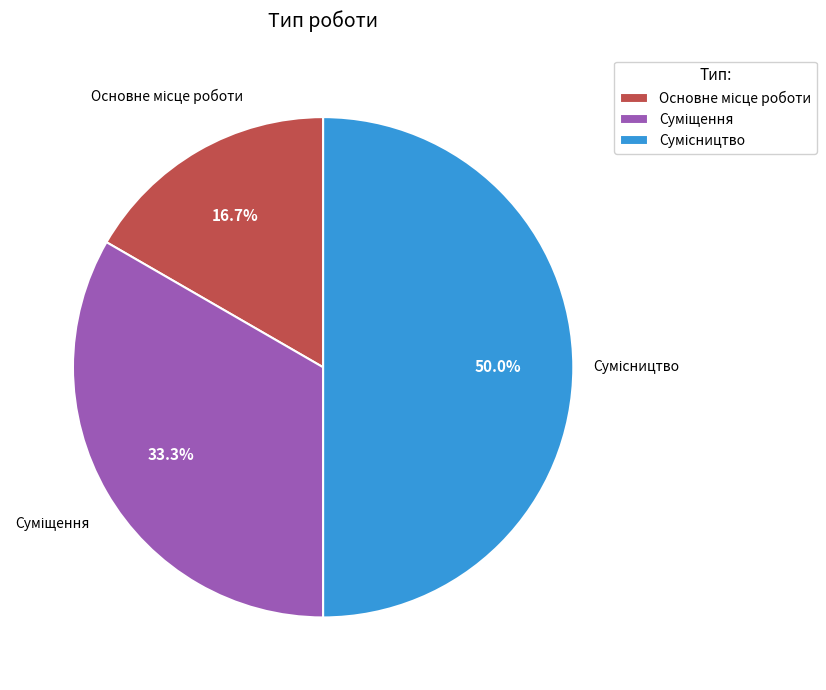

What is the change in value from Основне місце роботи to Суміщення?

+1